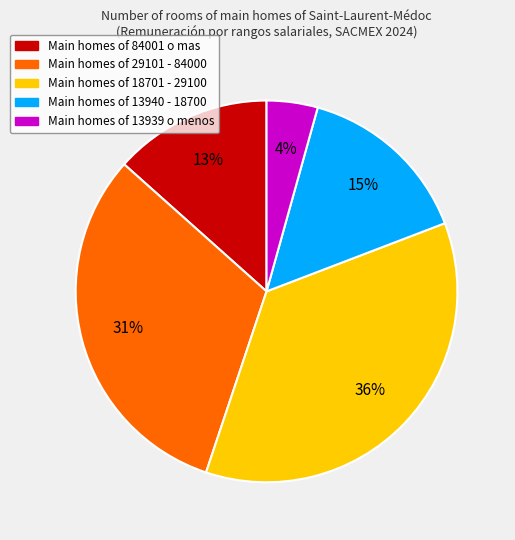

How many slices are in this pie chart?

5